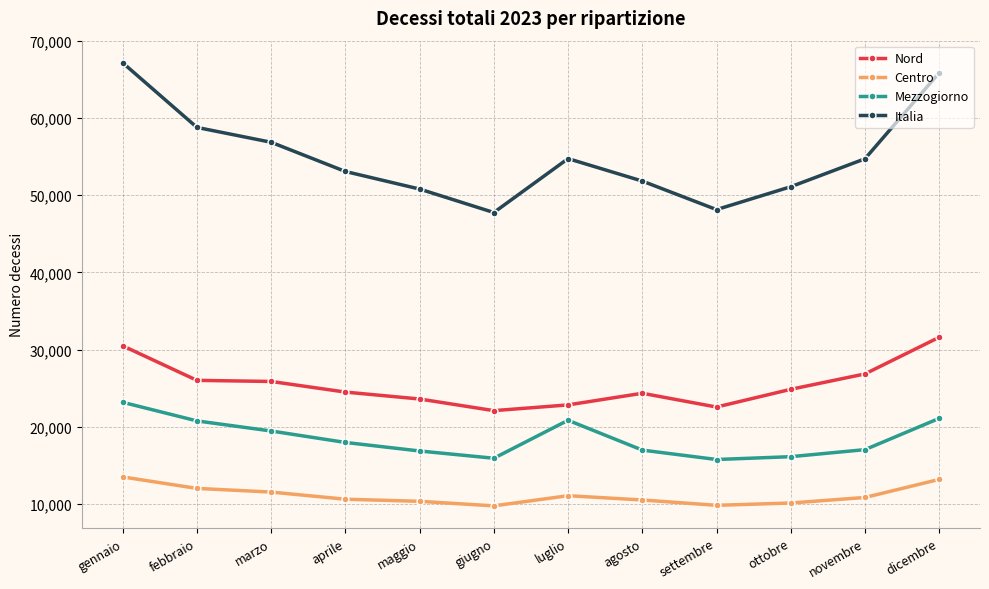

At which category is the sum across all series the highest?

gennaio